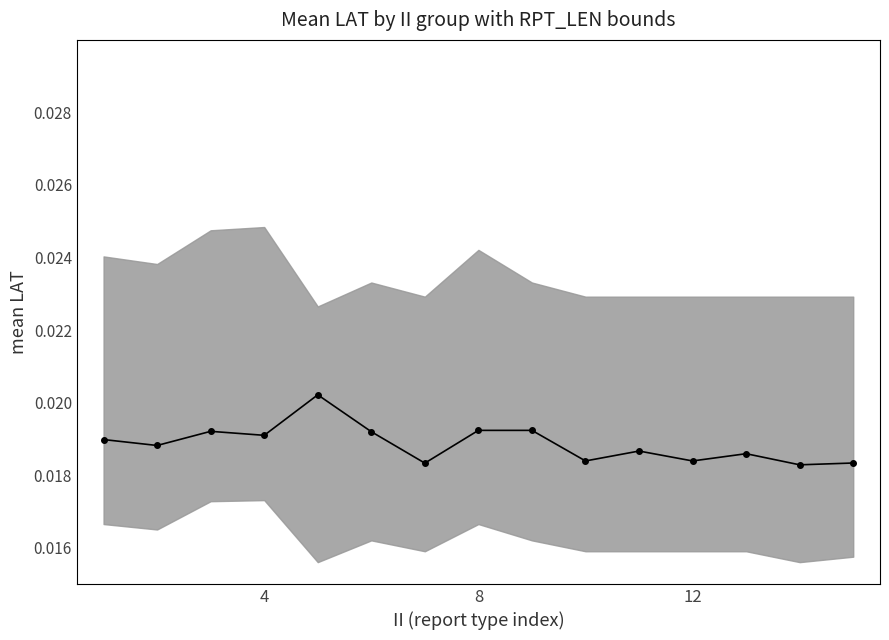

At which category does the chart reach its peak across all series?

4